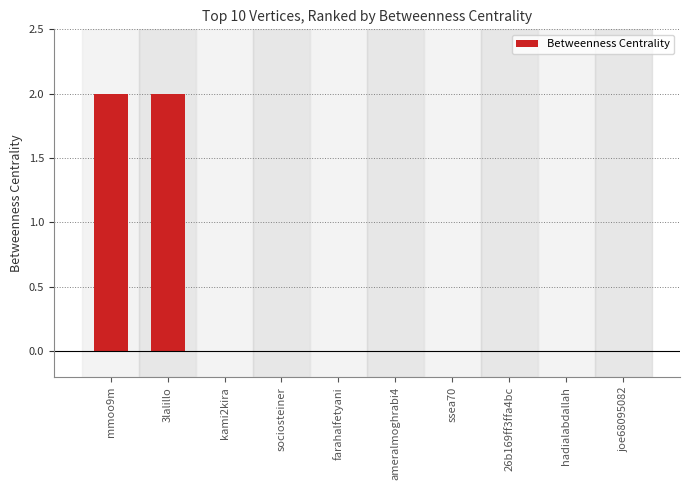

What is the ratio of the value at 3lalillo to the value at mmoo9m?

1.0